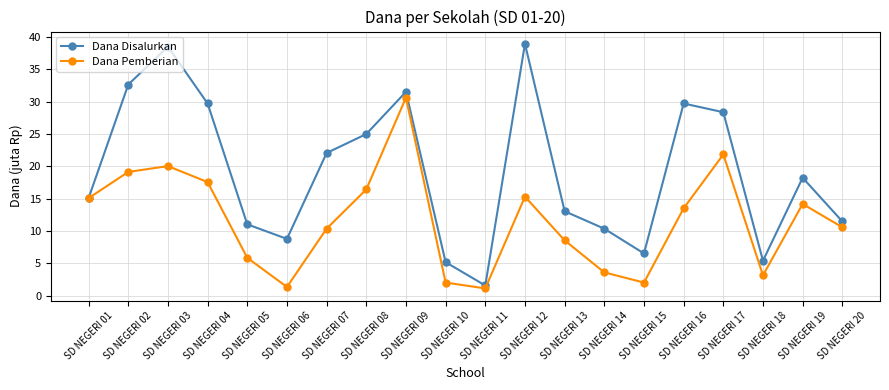

Which series has the widest spread of values?

Dana Disalurkan